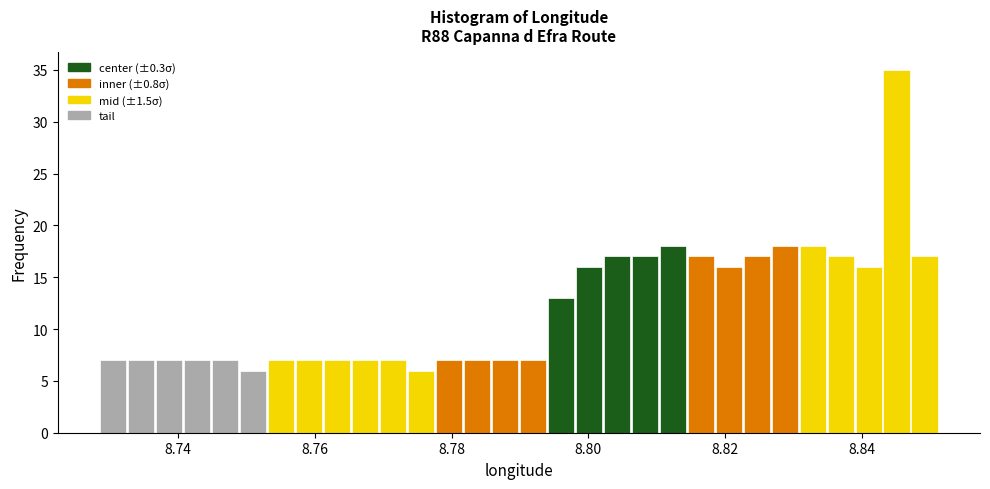

Read against the x-axis, roughly where is the centre of the tallest bar?

8.846